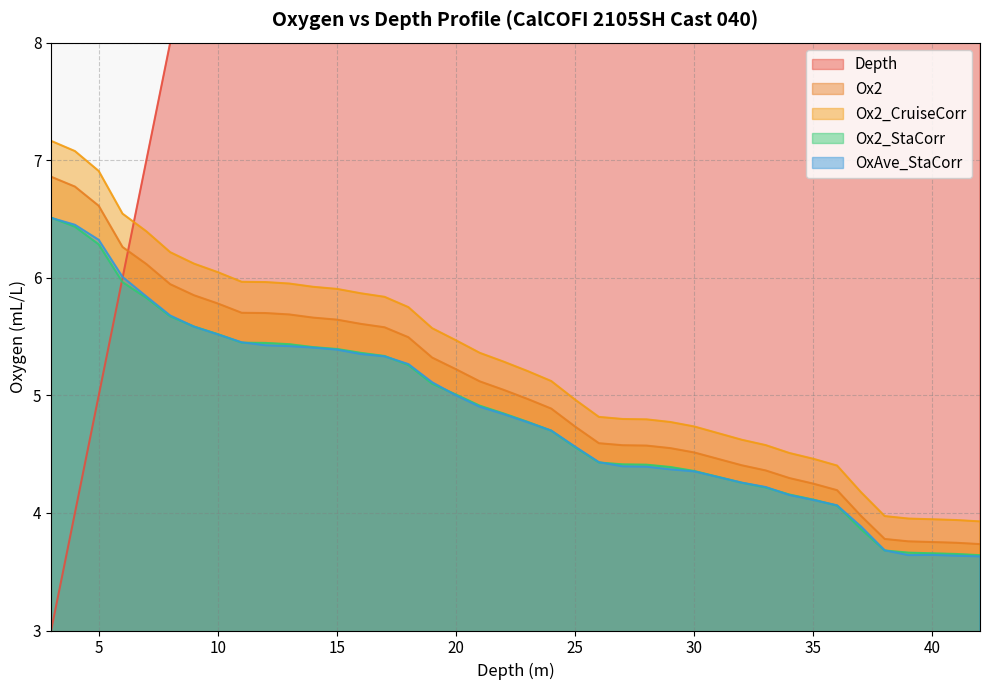

Which series has the largest total across all categories?

Depth